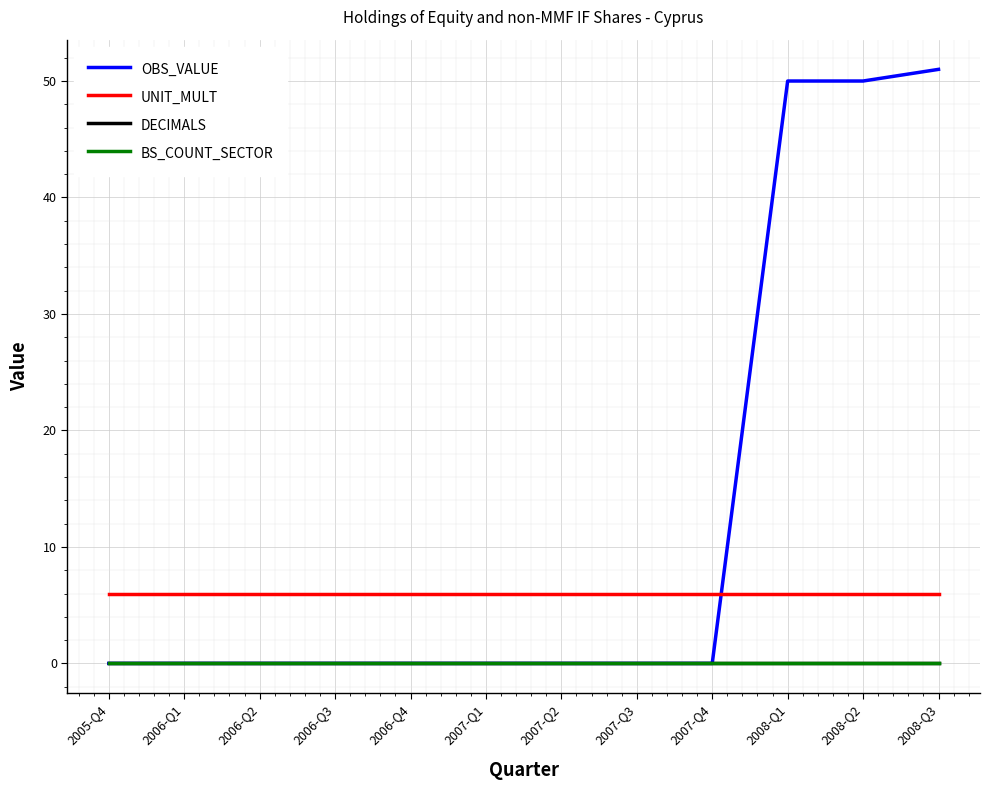

Reading right to left, what are all the values shown in this chart?

OBS_VALUE: 2008-Q3=51	2008-Q2=50	2008-Q1=50	2007-Q4=0	2007-Q3=0	2007-Q2=0	2007-Q1=0	2006-Q4=0	2006-Q3=0	2006-Q2=0	2006-Q1=0	2005-Q4=0
UNIT_MULT: 2008-Q3=6	2008-Q2=6	2008-Q1=6	2007-Q4=6	2007-Q3=6	2007-Q2=6	2007-Q1=6	2006-Q4=6	2006-Q3=6	2006-Q2=6	2006-Q1=6	2005-Q4=6
DECIMALS: 2008-Q3=0	2008-Q2=0	2008-Q1=0	2007-Q4=0	2007-Q3=0	2007-Q2=0	2007-Q1=0	2006-Q4=0	2006-Q3=0	2006-Q2=0	2006-Q1=0	2005-Q4=0
BS_COUNT_SECTOR: 2008-Q3=0	2008-Q2=0	2008-Q1=0	2007-Q4=0	2007-Q3=0	2007-Q2=0	2007-Q1=0	2006-Q4=0	2006-Q3=0	2006-Q2=0	2006-Q1=0	2005-Q4=0